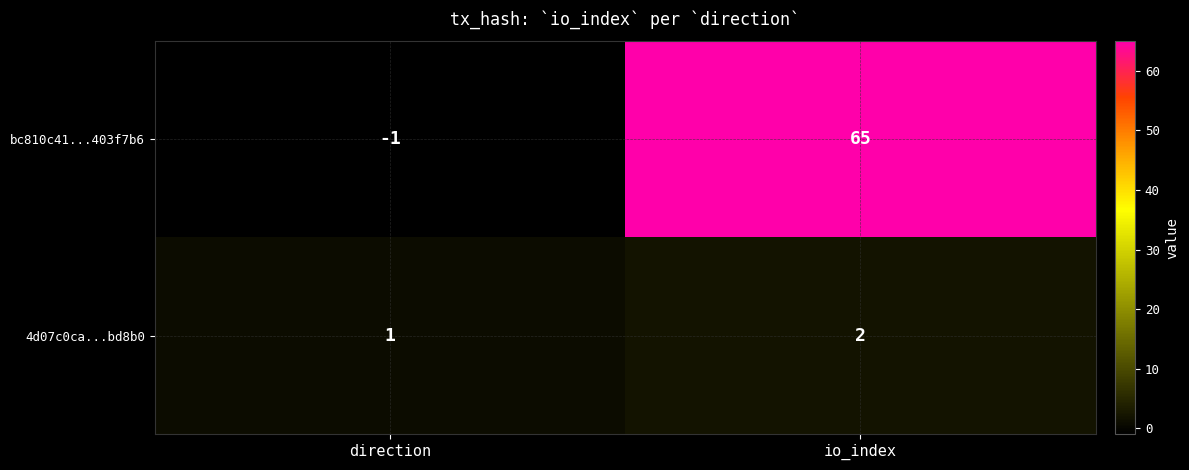

True or false: 4d07c0ca...bd8b0 has a value of 2 at io_index.

True